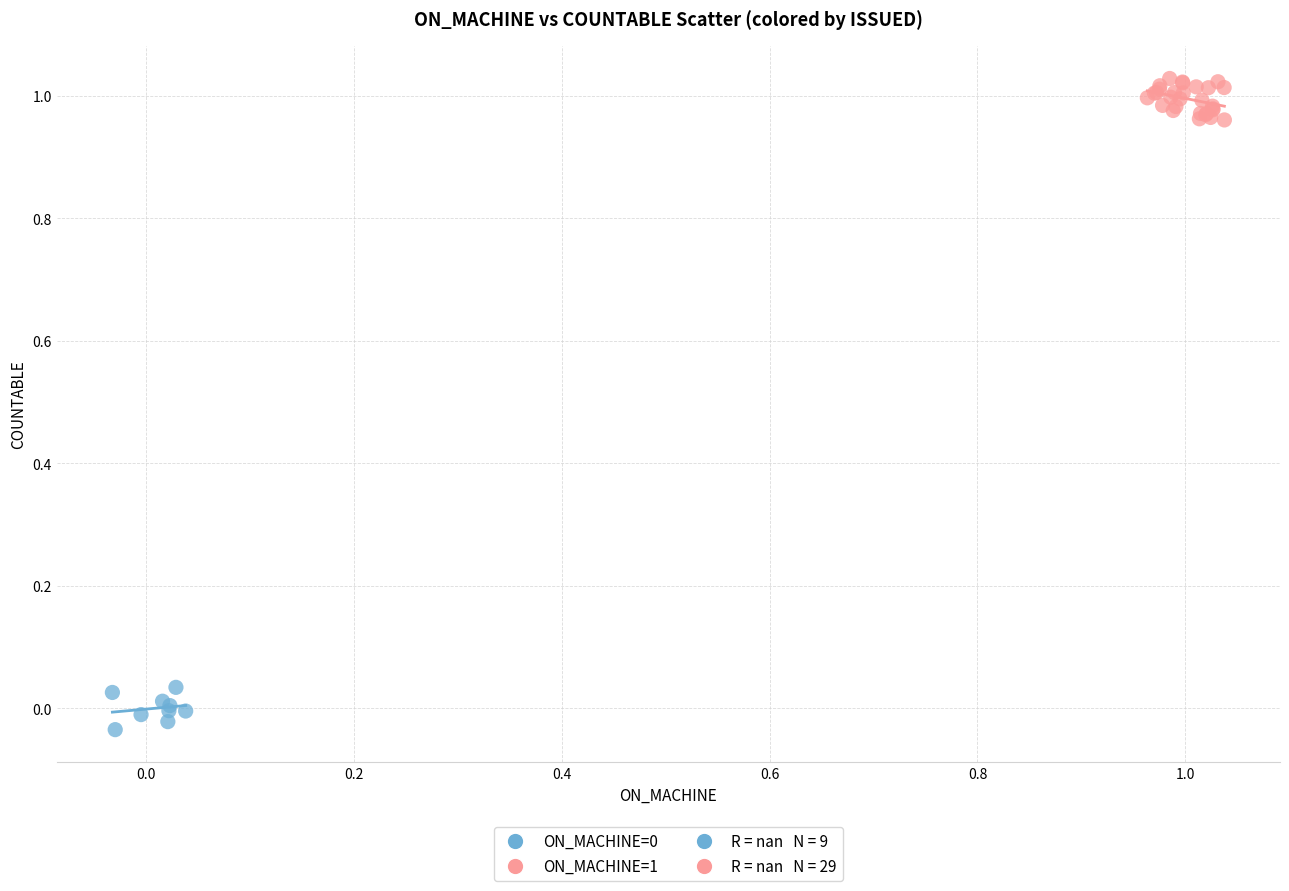

Which series contains the highest Y value?

ON_MACHINE=1